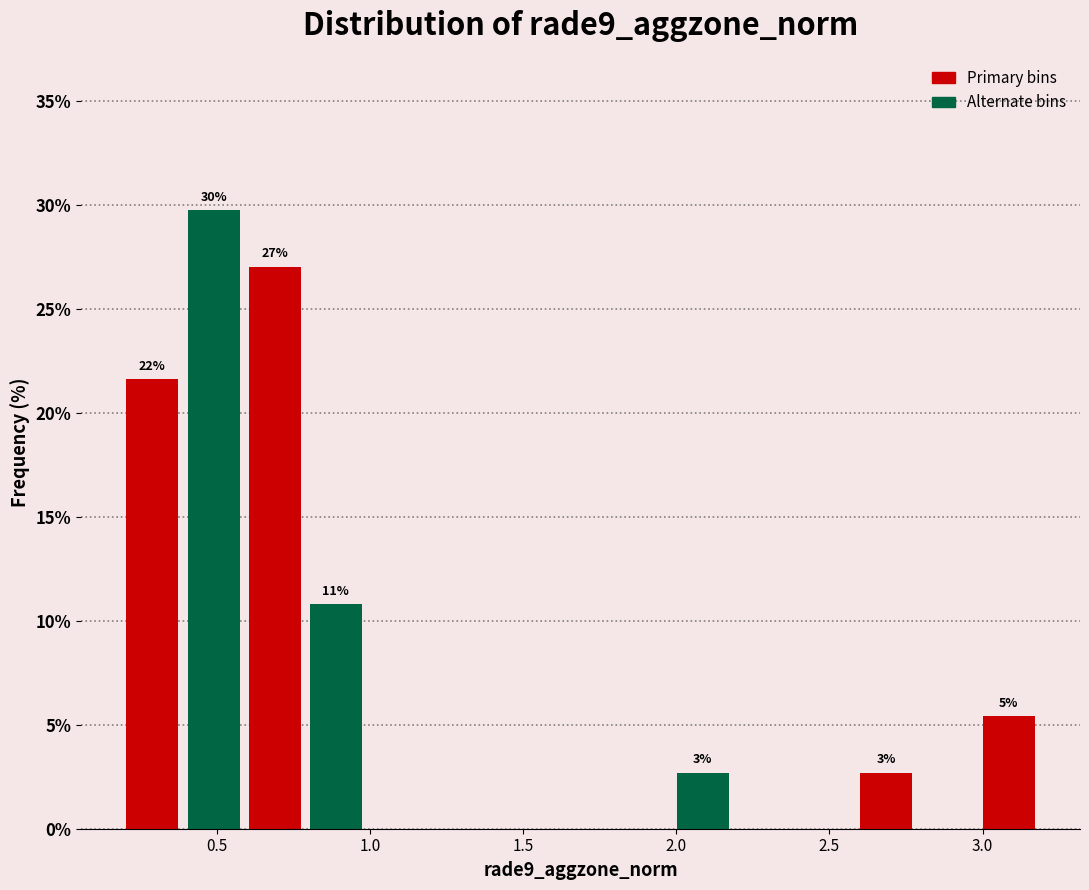

Read against the x-axis, roughly where is the centre of the tallest bar?

0.50